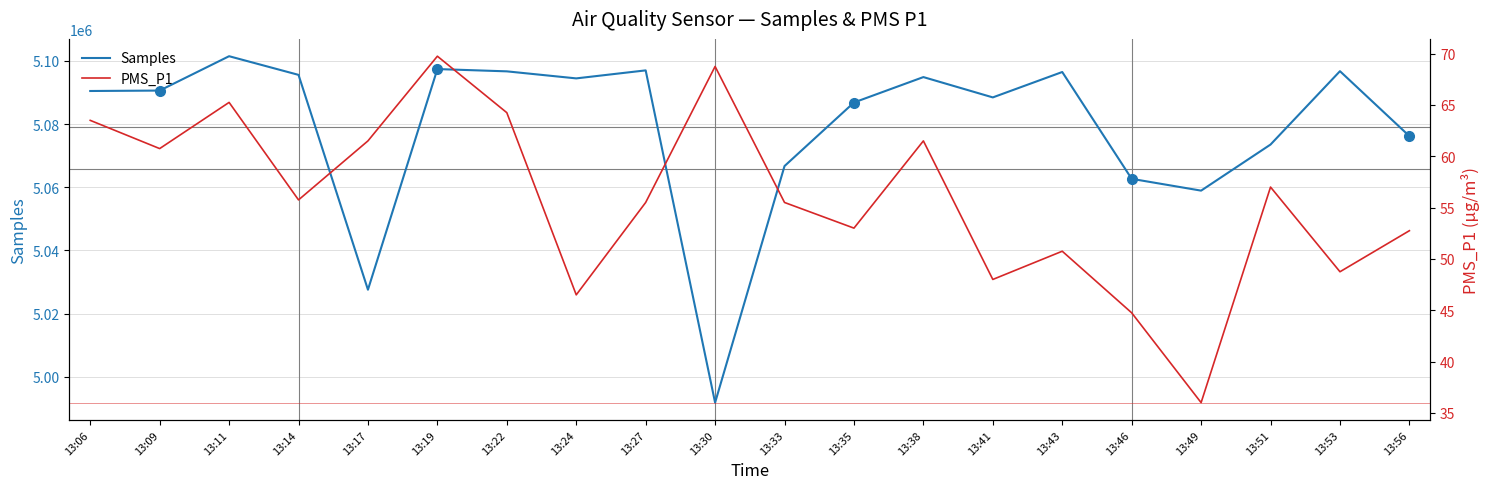

Which series has the widest spread of values?

Samples